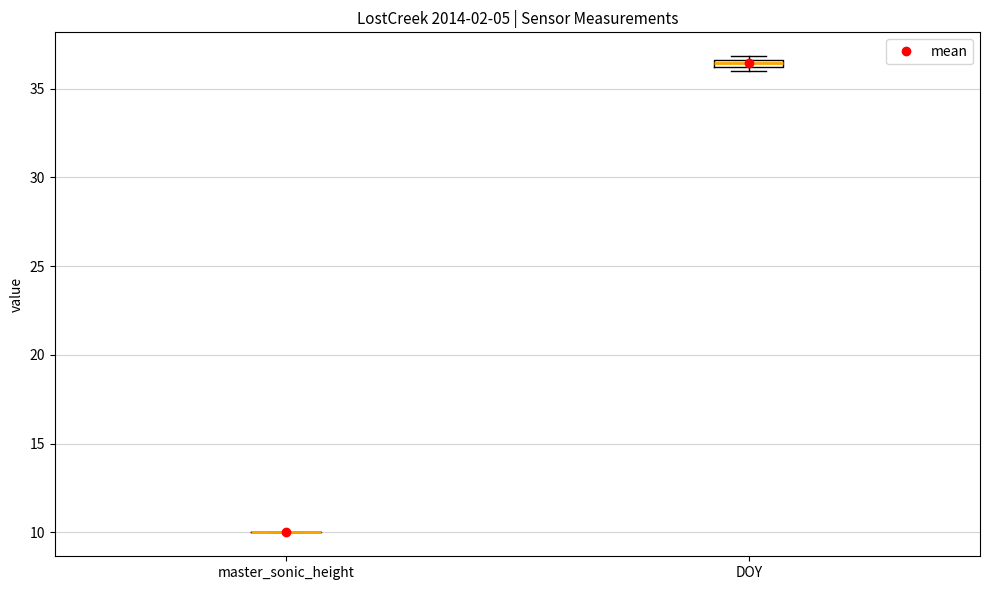

Where is the upper edge of the box for DOY on the y-axis? The values are not printed on the chart, so give them approximately, as read against the axis.

36.5